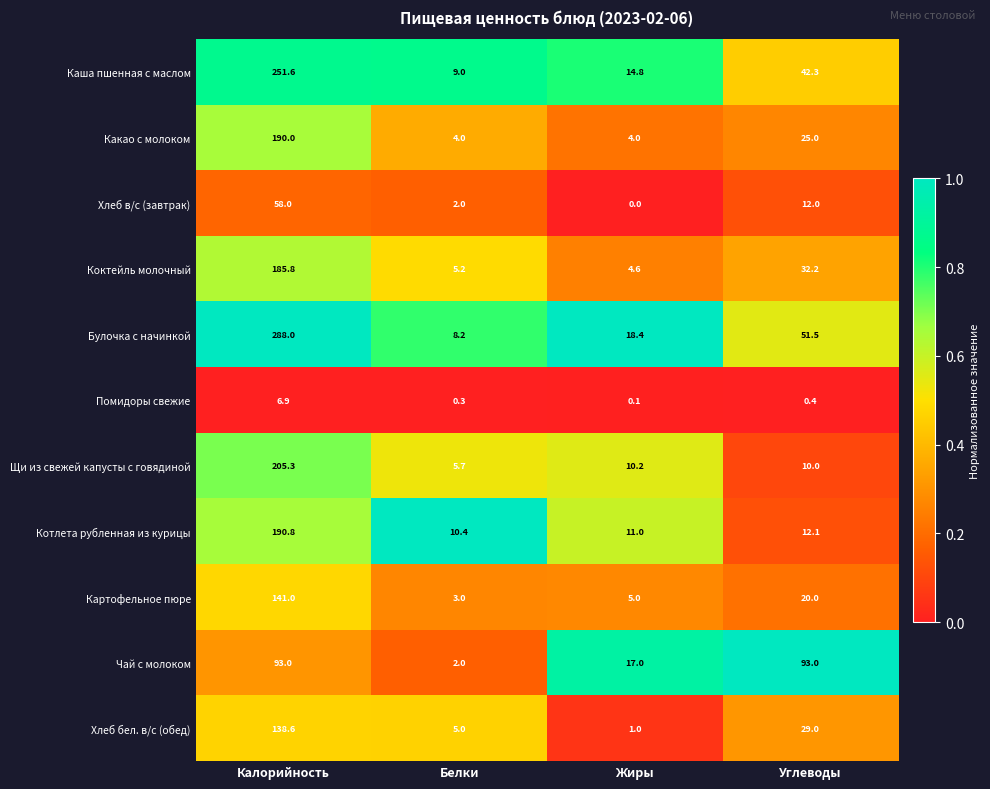

What is the difference between the Каша пшенная с маслом values at Белки and Жиры?

5.8